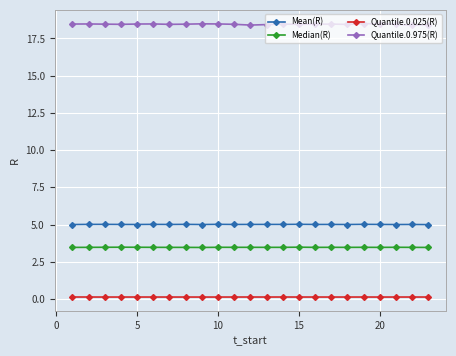

Count the number of data series in this chart.

4